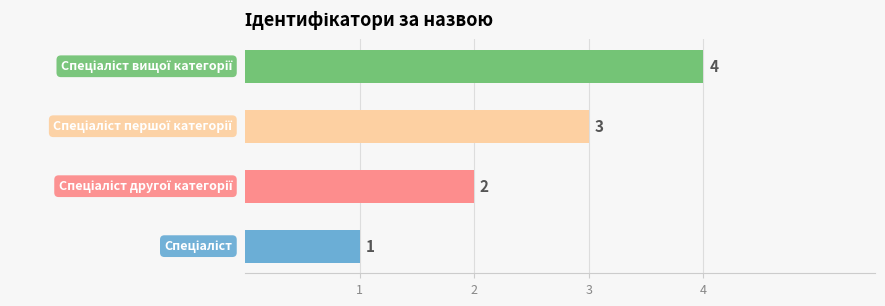

How many bars are there in total?

4